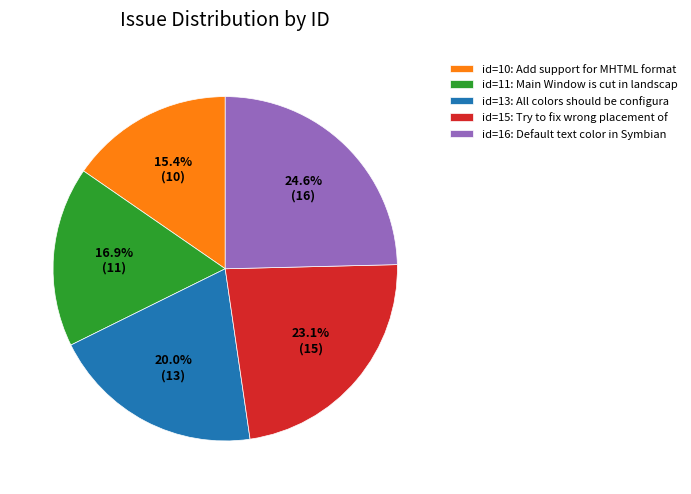

To the nearest percent, what is the average slice percentage?

20%